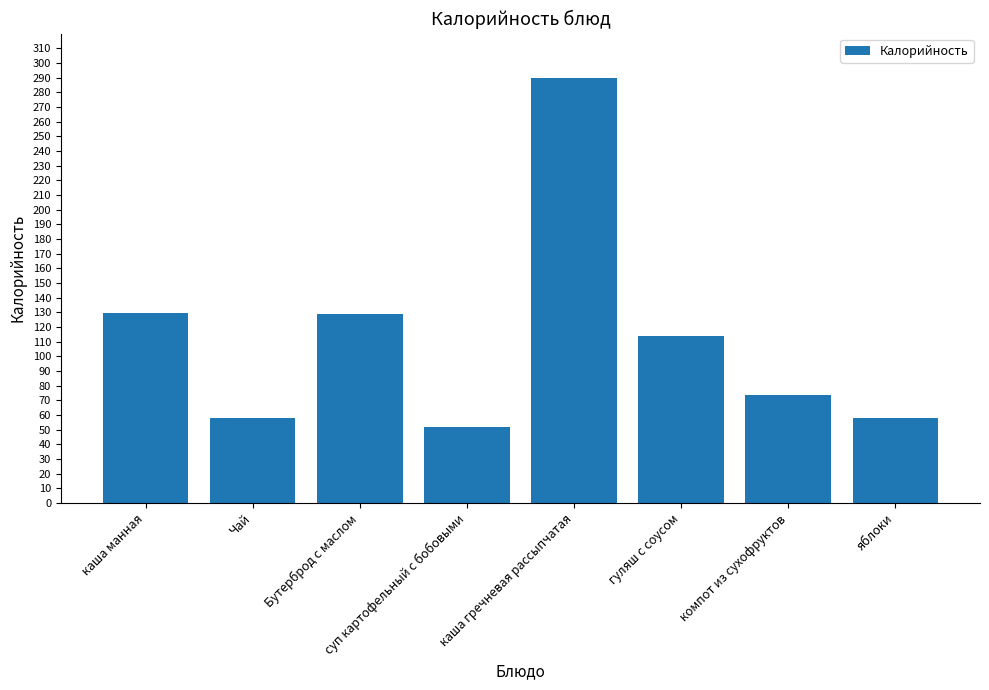

The value at Чай is 58.0. True or false?

True